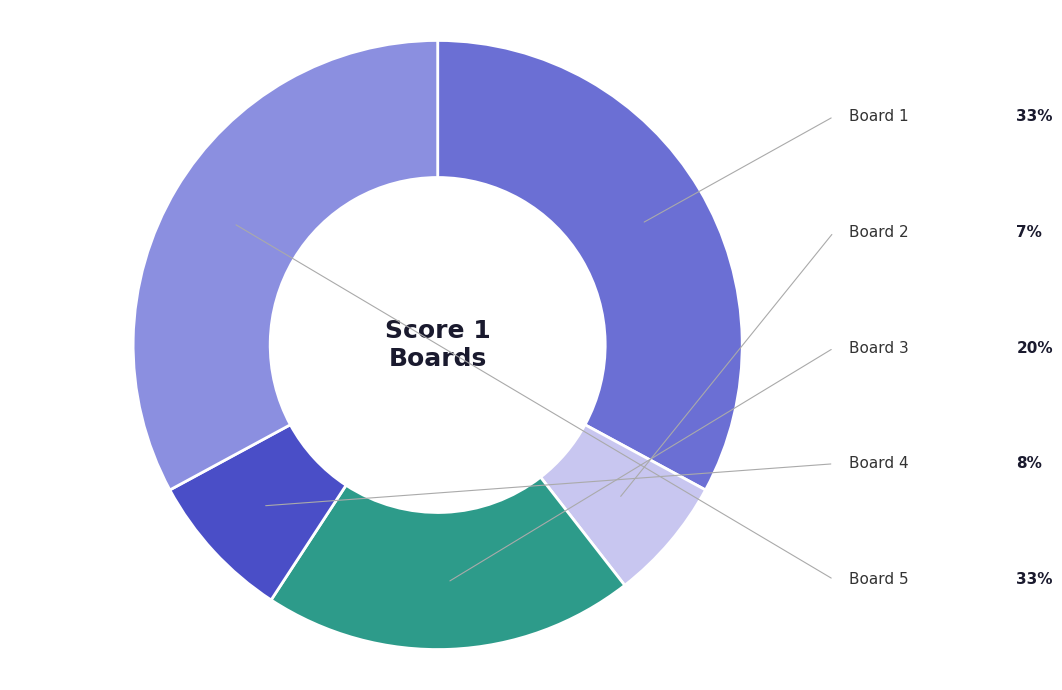

Is there a majority slice in this chart?

No